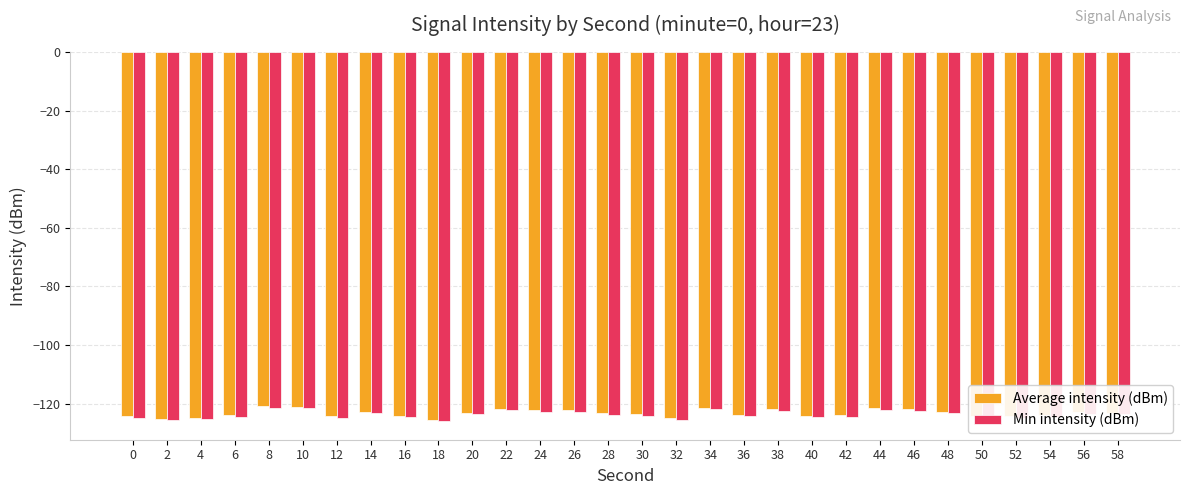

What is the minimum value shown in the chart?

-126.0